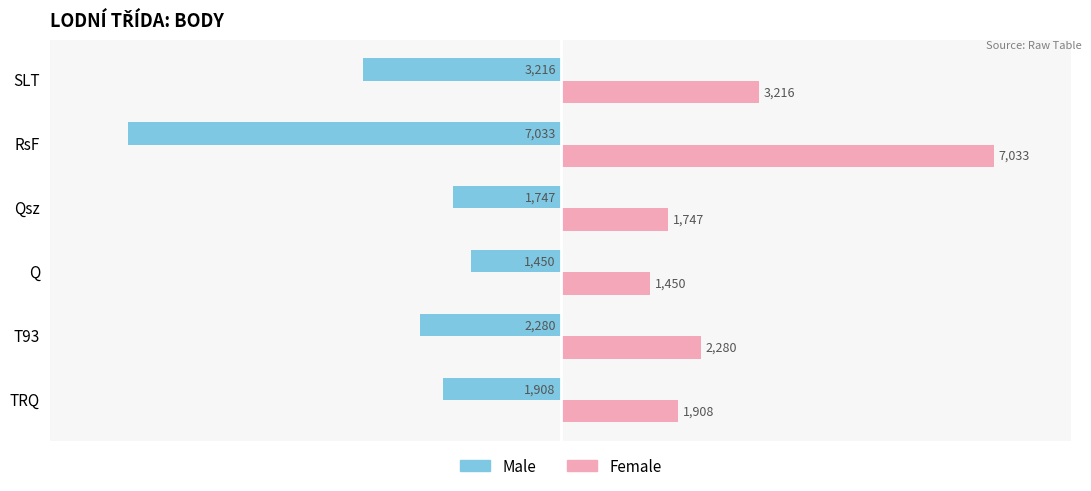

At which label does Male reach its peak?

Q